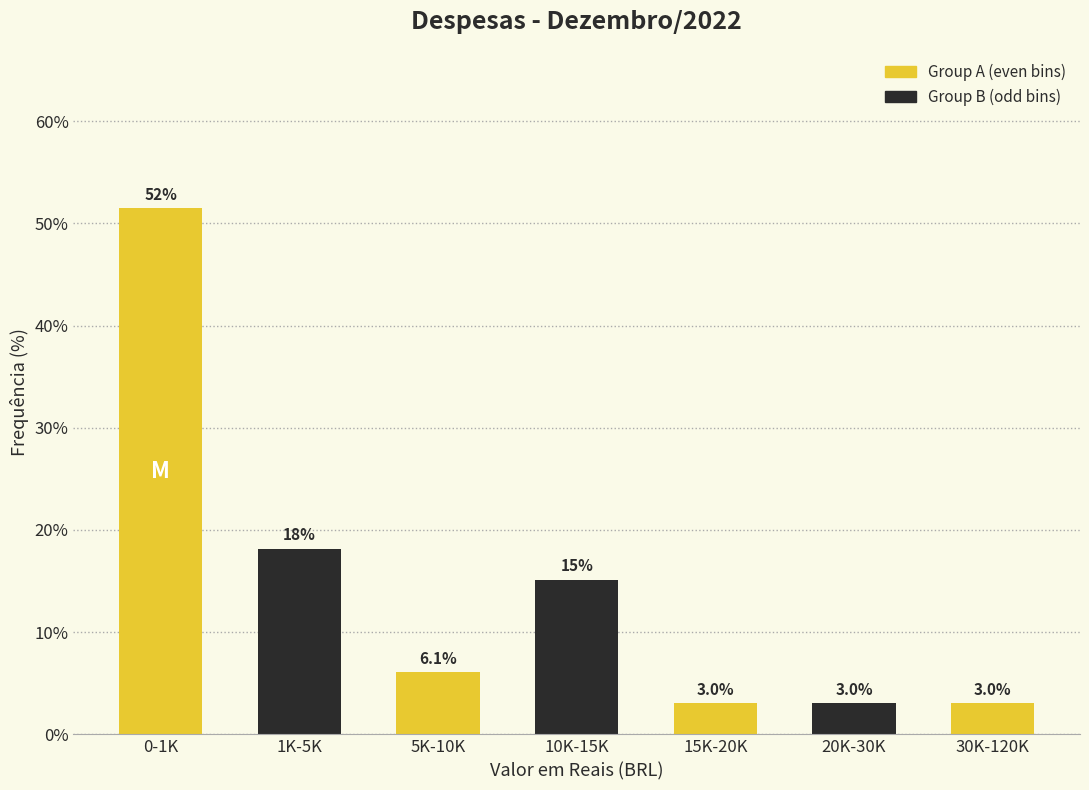

Reading left to right, list all the values displayed in this chart.

0-1K=51.5	1K-5K=18.2	5K-10K=6.1	10K-15K=15.2	15K-20K=3.0	20K-30K=3.0	30K-120K=3.0